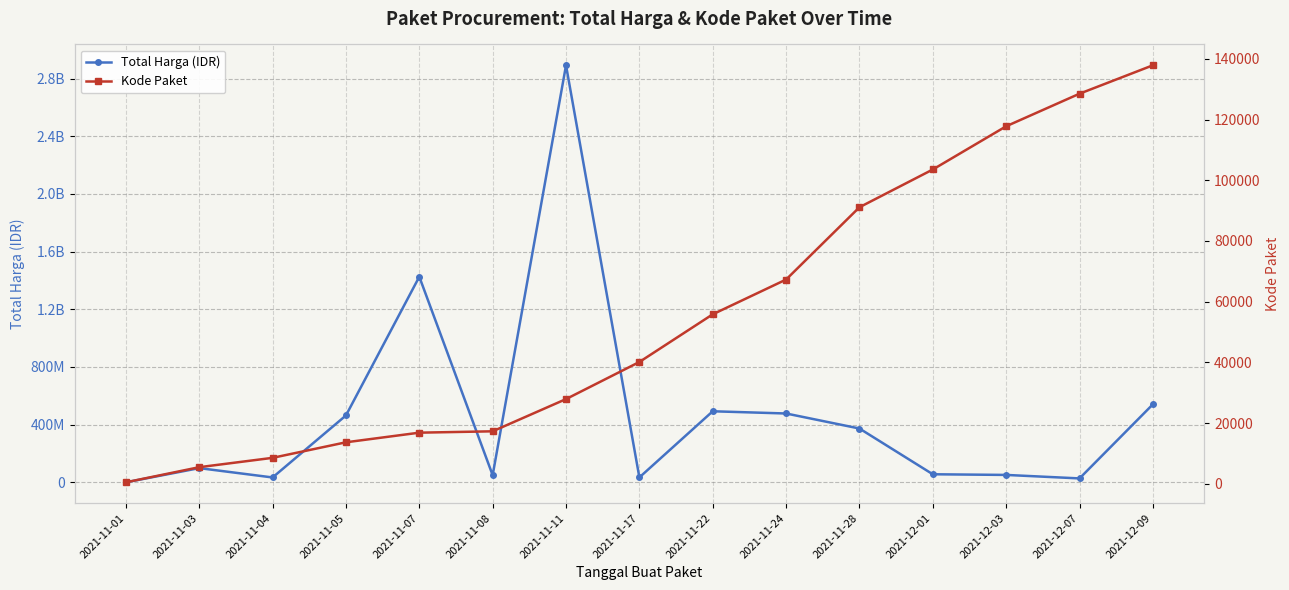

What is the label of the 2nd point from the right?

2021-12-07